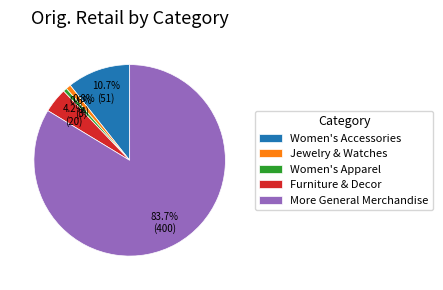

To the nearest percent, what is the average slice percentage?

20%